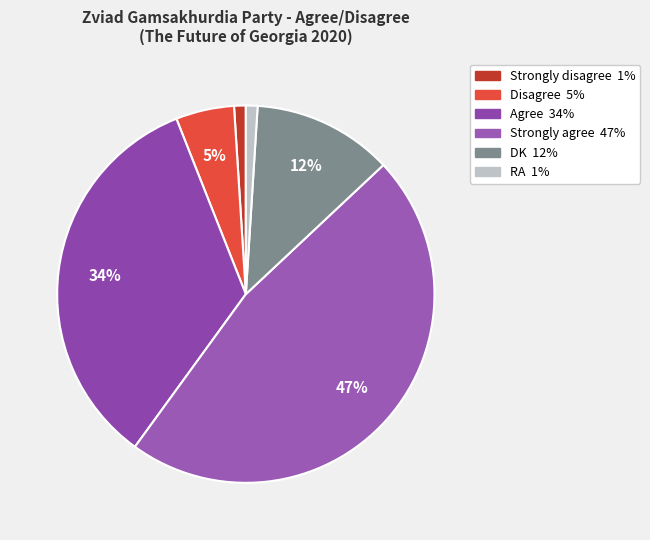

Count the number of slices in the pie.

6